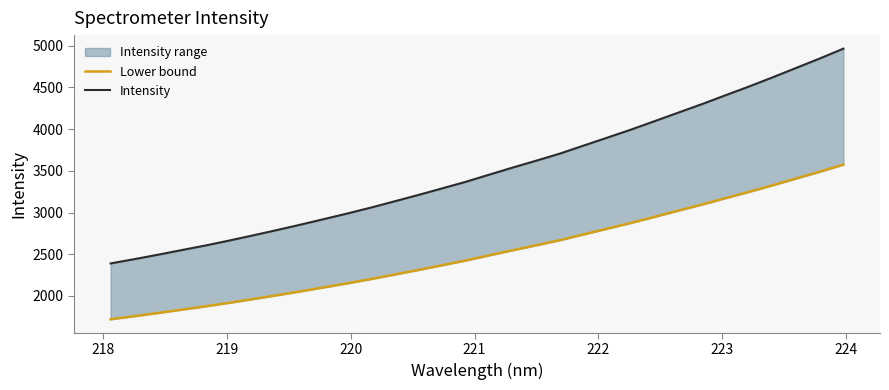

Reading left to right, extract all data points from this chart.

Lower bound: 1720.9	1757.6	1795.8	1835.8	1875.1	1917.5	1961.9	2007.2	2054.0	2102.4	2151.2	2202.3	2256.3	2310.8	2367.2	2424.0	2486.1	2547.7	2607.3	2668.3	2737.2	2805.6	2874.6	2947.6	3020.9	3094.3	3170.7	3246.6	3325.7	3407.2	3488.6	3573.5
Intensity: 2390.1	2441.1	2494.2	2549.8	2604.3	2663.2	2724.8	2787.8	2852.8	2920.0	2987.8	3058.7	3133.8	3209.4	3287.8	3366.6	3452.9	3538.5	3621.3	3706.0	3801.6	3896.7	3992.5	4093.8	4195.7	4297.6	4403.8	4509.2	4619.0	4732.2	4845.2	4963.2